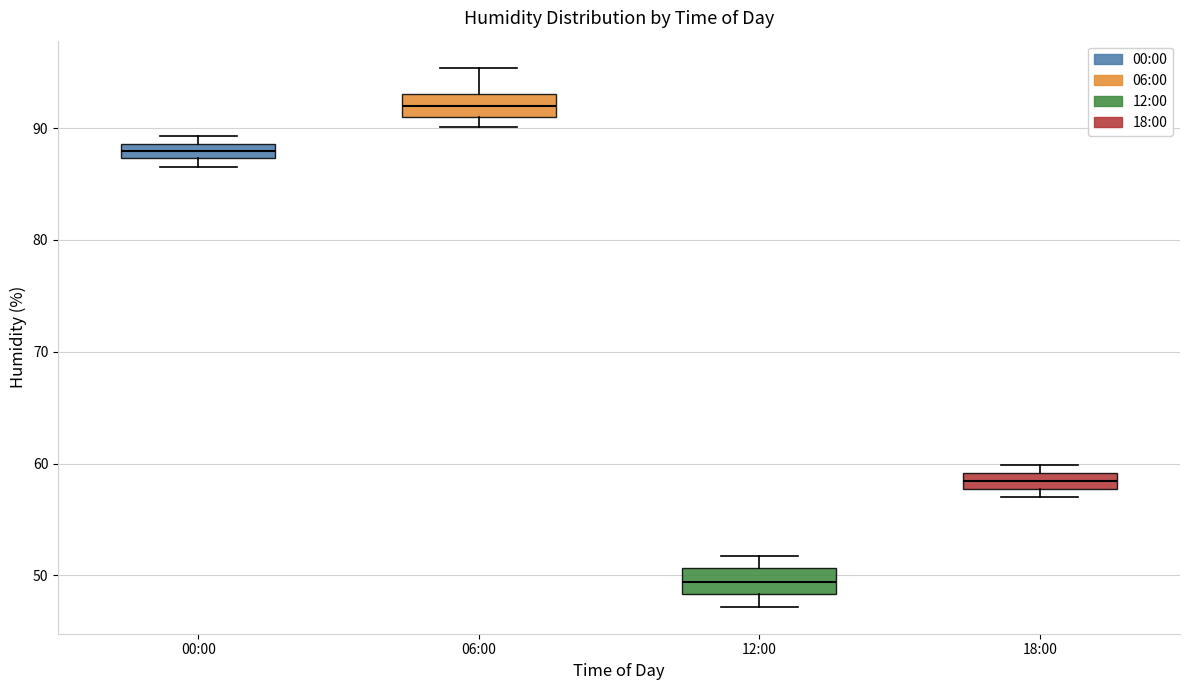

Where does the median line of the box for 06:00 sit on the y-axis? The values are not printed on the chart, so give them approximately, as read against the axis.

92